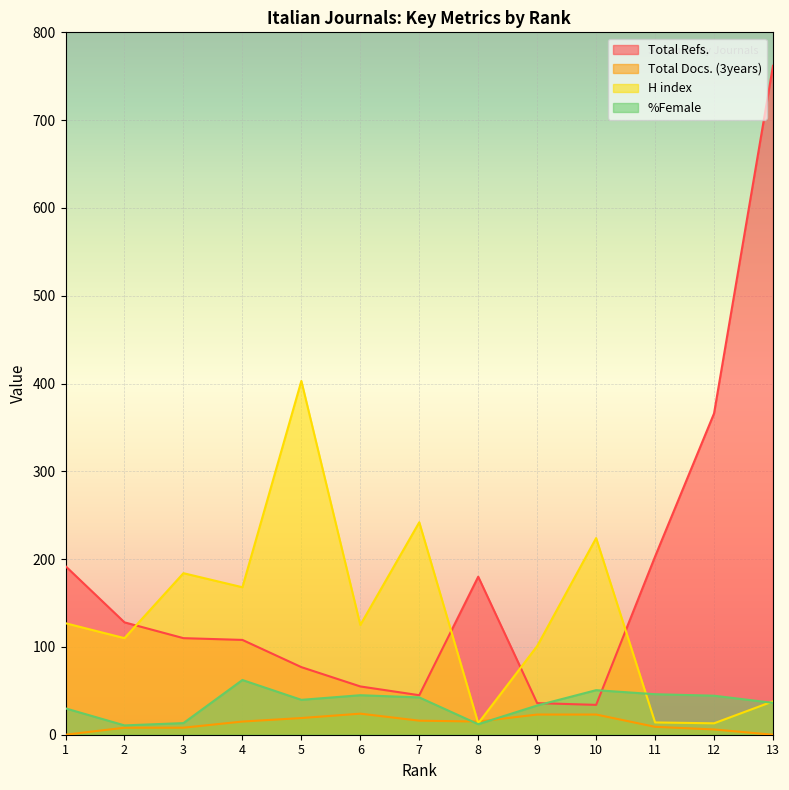

What is the approximate value of Total Docs. (3years) at 10?

23.0